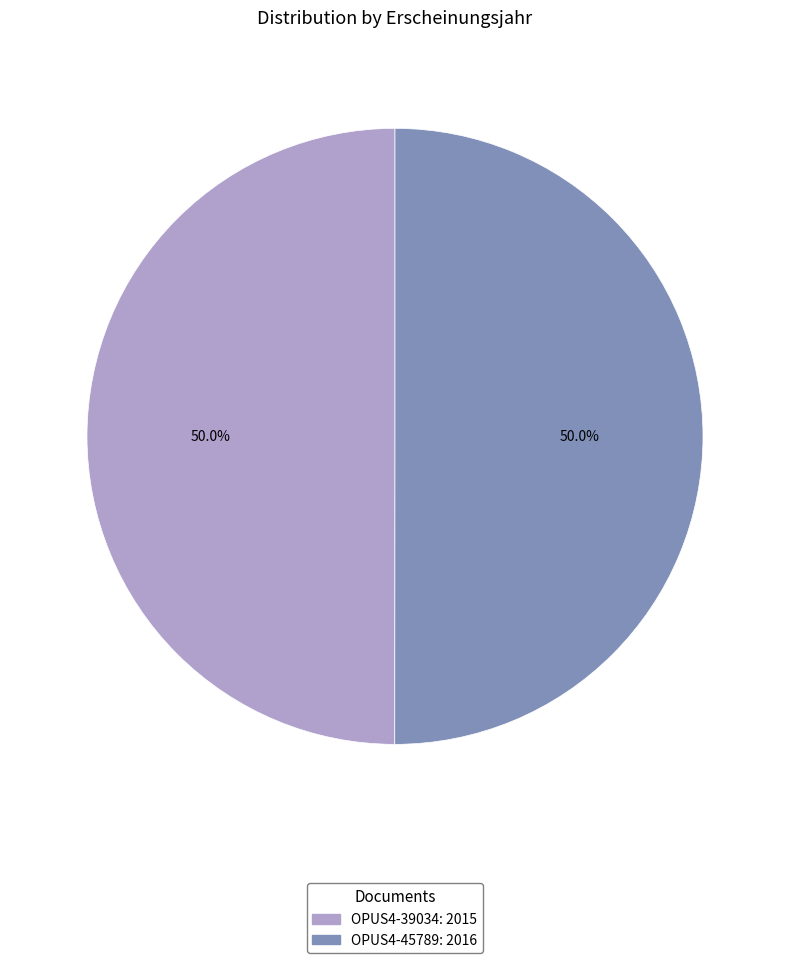

What percentage is NOT represented by OPUS4-39034?

50.0%